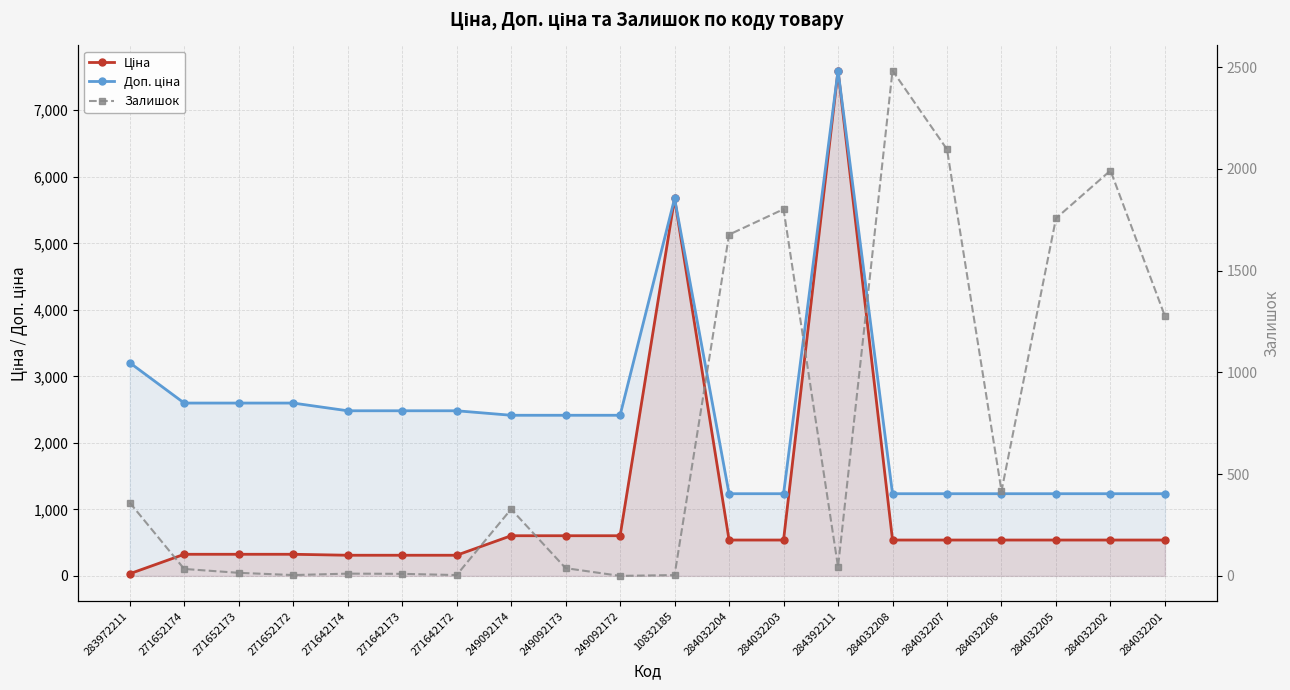

What value does the Доп. ціна series have at 249092173?

2414.8